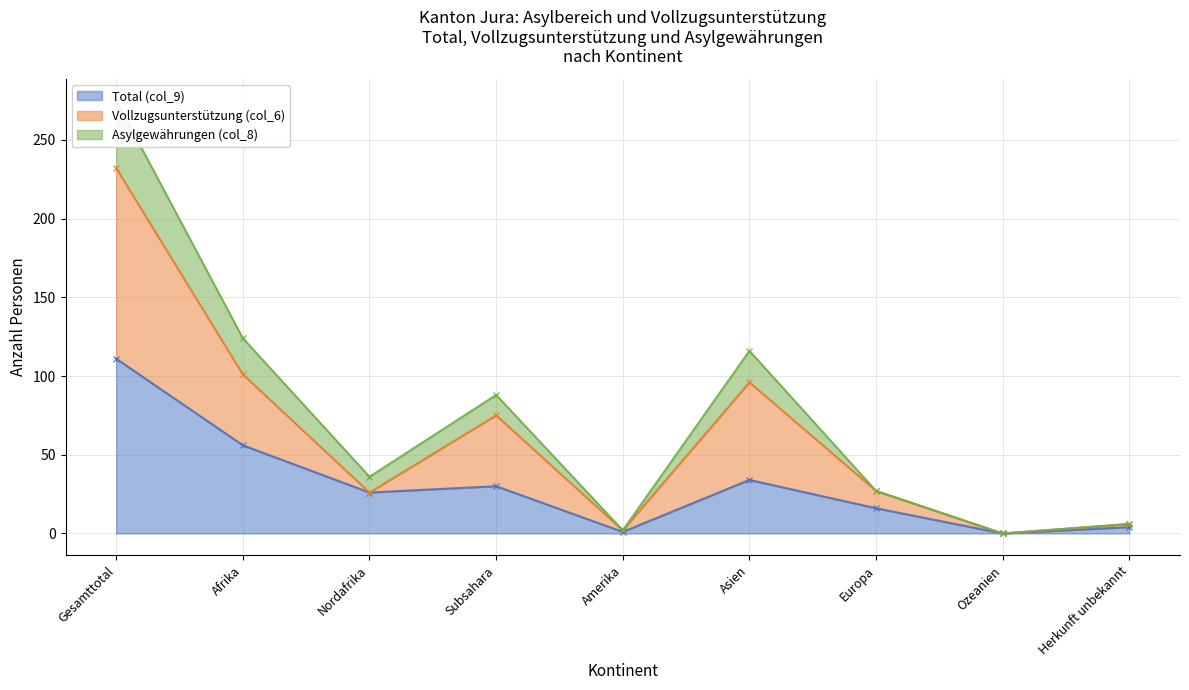

Reading right to left, extract all data points from this chart.

Total (col_9): Herkunft unbekannt=4	Ozeanien=0	Europa=16	Asien=34	Amerika=1	Subsahara=30	Nordafrika=26	Afrika=56	Gesamttotal=111
Vollzugsunterstützung (col_6): Herkunft unbekannt=6	Ozeanien=0	Europa=27	Asien=96	Amerika=2	Subsahara=75	Nordafrika=26	Afrika=101	Gesamttotal=232
Asylgewährungen (col_8): Herkunft unbekannt=6	Ozeanien=0	Europa=27	Asien=116	Amerika=2	Subsahara=88	Nordafrika=36	Afrika=124	Gesamttotal=275